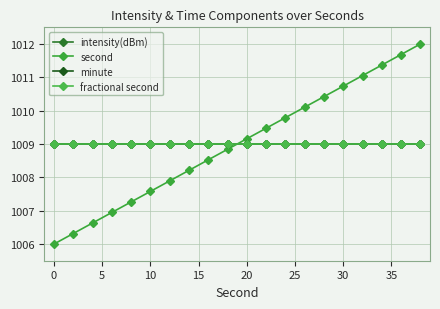

What is the minimum value for second?

1006.0